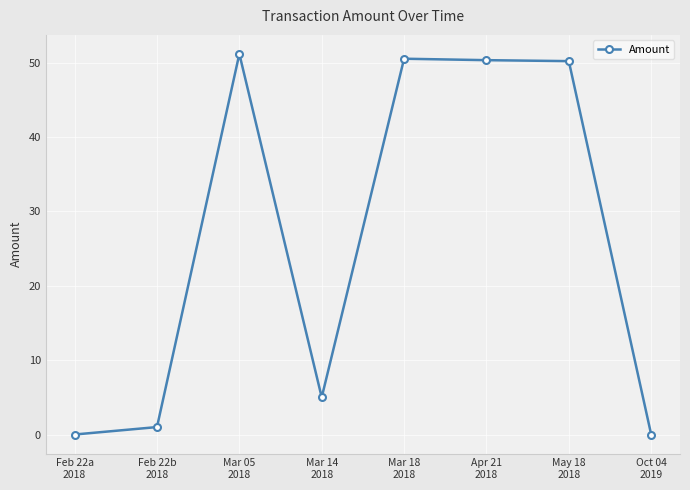

True or false: there are more than 1 points higher than both neighbors.

True